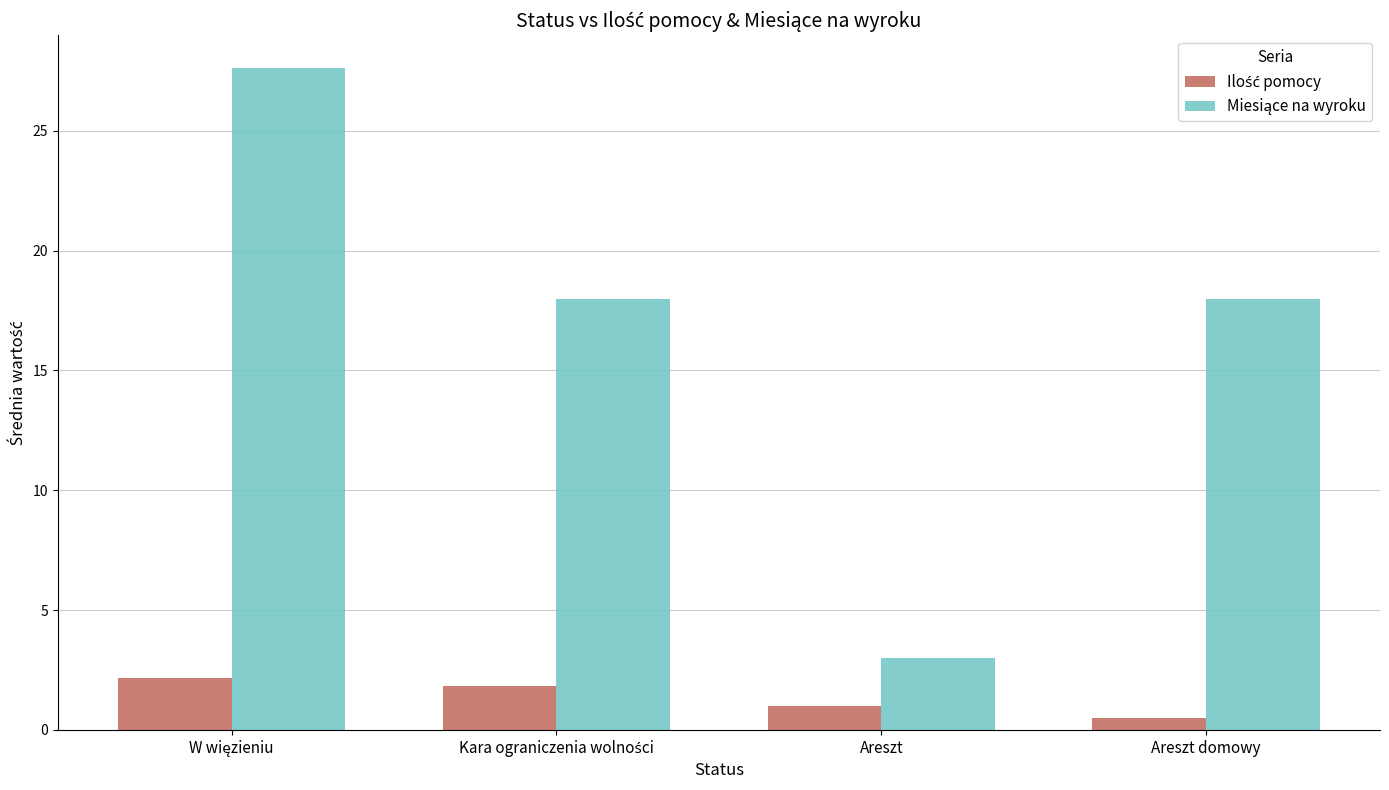

What position from the right is Areszt domowy?

1